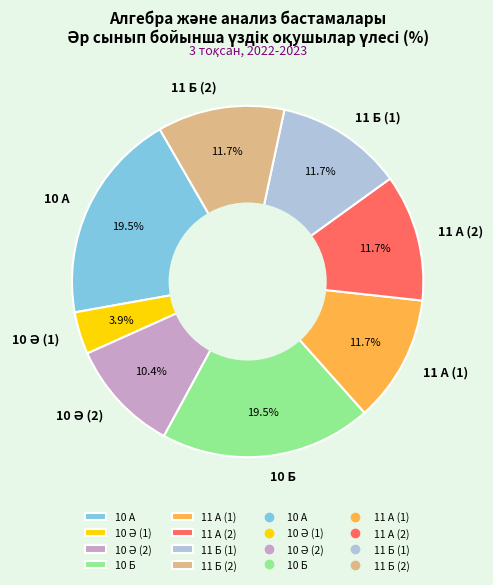

Is the sum of 10 Б and 11 А (1) greater than half?

No